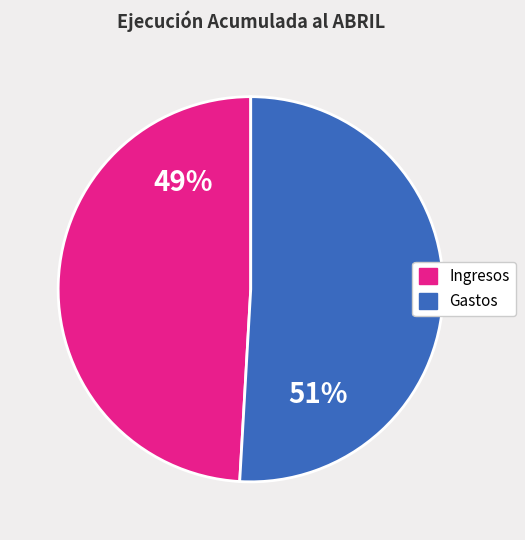

Is there a majority slice in this chart?

Yes